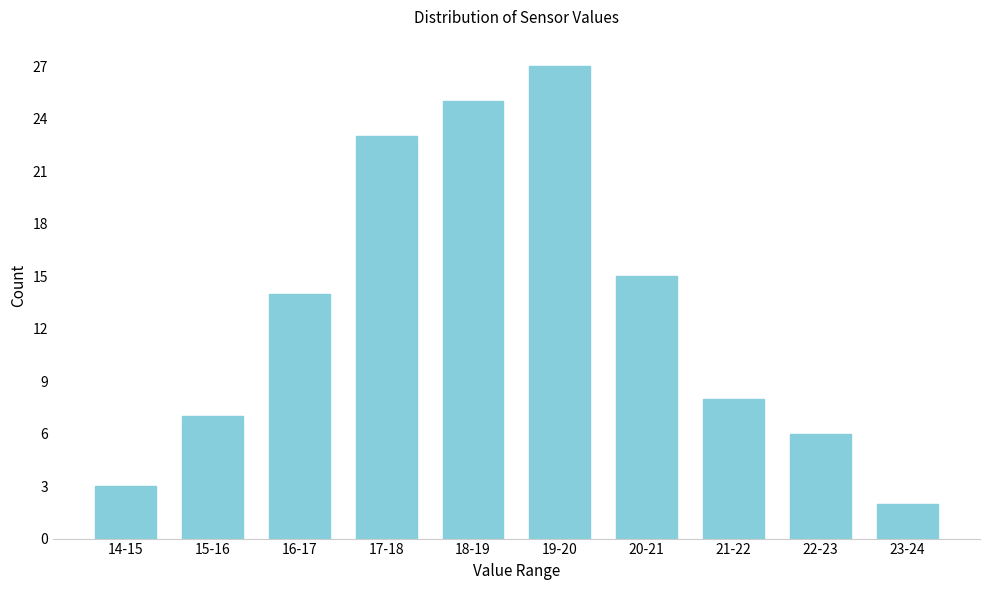

Reading right to left, list all the values displayed in this chart.

2	6	8	15	27	25	23	14	7	3